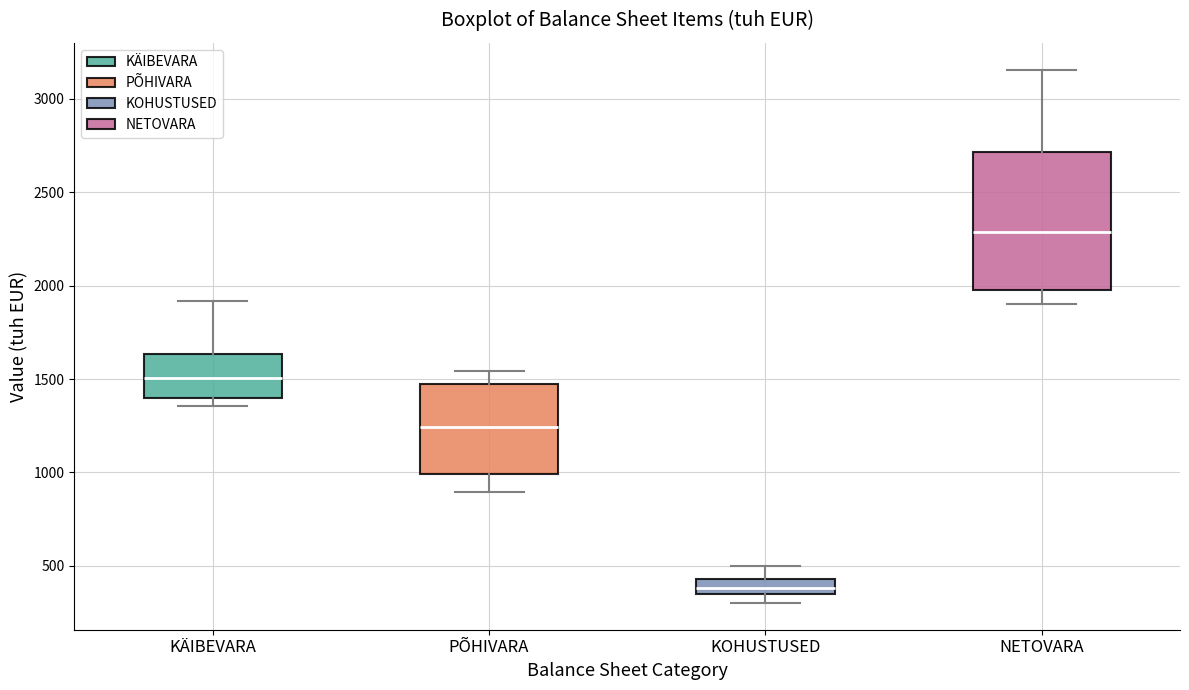

Reading left to right, transcribe this box plot: for each box, give where its median line is, the range the box spans, and where its two whiskers end, as read against the y-axis. The values are not printed on the chart, so give them approximately, as read against the axis.

KÄIBEVARA: median 1500, box 1400 to 1650, whiskers 1350 to 1900
PÕHIVARA: median 1250, box 1000 to 1450, whiskers 900 to 1550
KOHUSTUSED: median 400, box 350 to 450, whiskers 300 to 500
NETOVARA: median 2300, box 2000 to 2700, whiskers 1900 to 3150